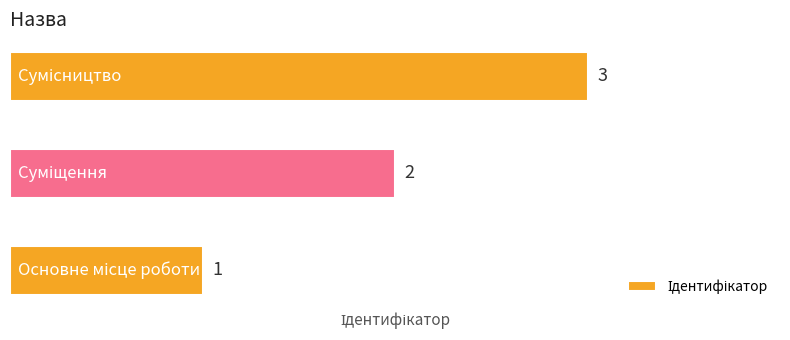

What is the maximum value shown in the chart?

3